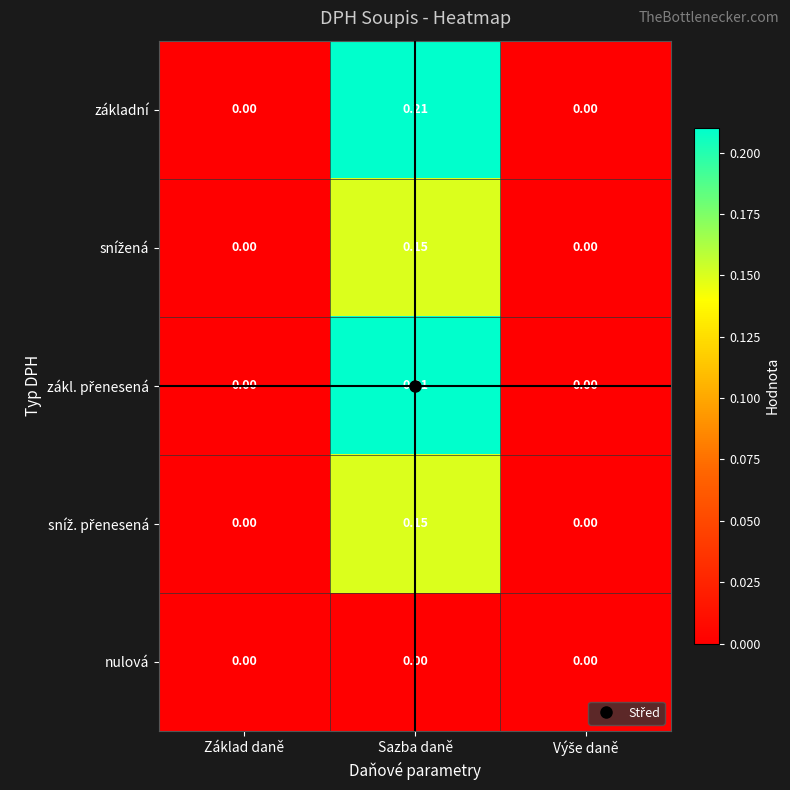

At which category is the sum across all series the highest?

Sazba daně